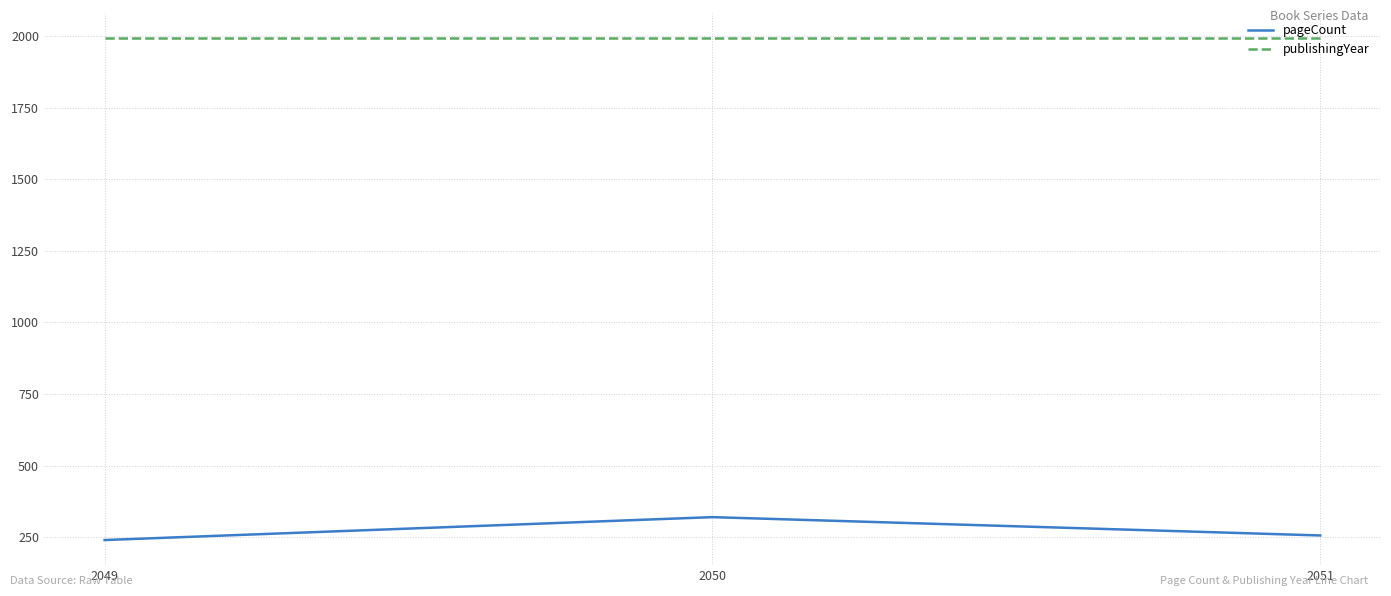

At how many categories does at least one series exceed 1716?

3